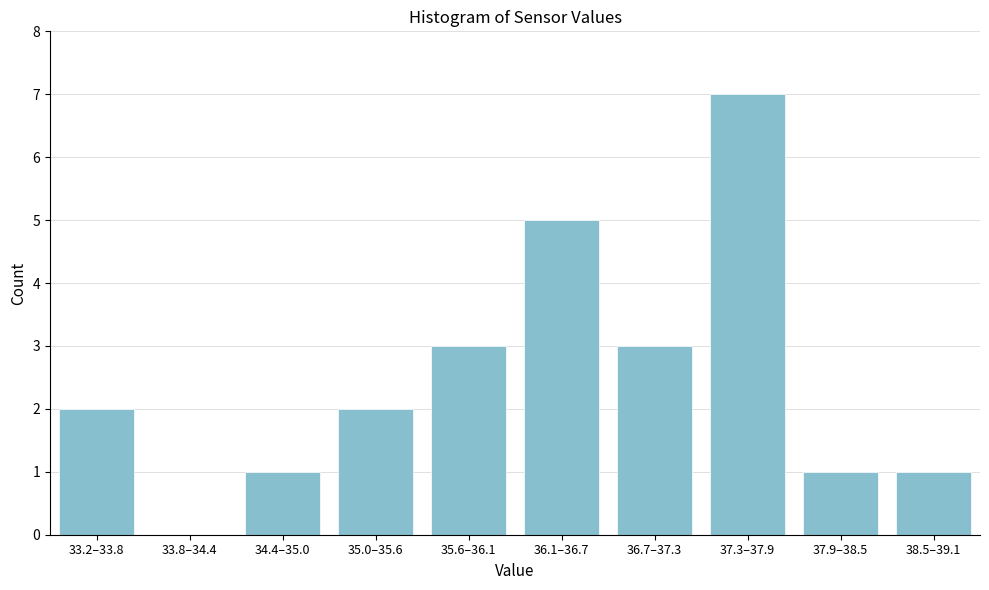

Reading left to right, extract all data points from this chart.

33.2–33.8=2	33.8–34.4=0	34.4–35.0=1	35.0–35.6=2	35.6–36.1=3	36.1–36.7=5	36.7–37.3=3	37.3–37.9=7	37.9–38.5=1	38.5–39.1=1